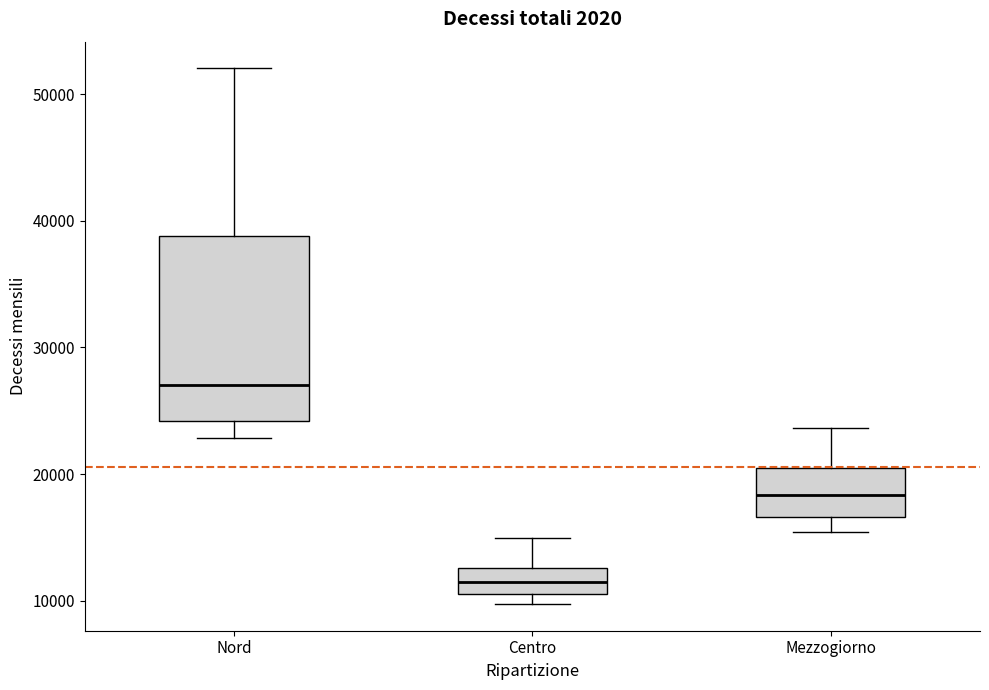

Reading left to right, read every box against the y-axis: the position of its median line, the range the box covers, and the ends of its whiskers. The values are not printed on the chart, so give them approximately, as read against the axis.

Nord: median 27000, box 24000 to 39000, whiskers 23000 to 52000
Centro: median 12000, box 11000 to 13000, whiskers 10000 to 15000
Mezzogiorno: median 18000, box 17000 to 20000, whiskers 15000 to 24000